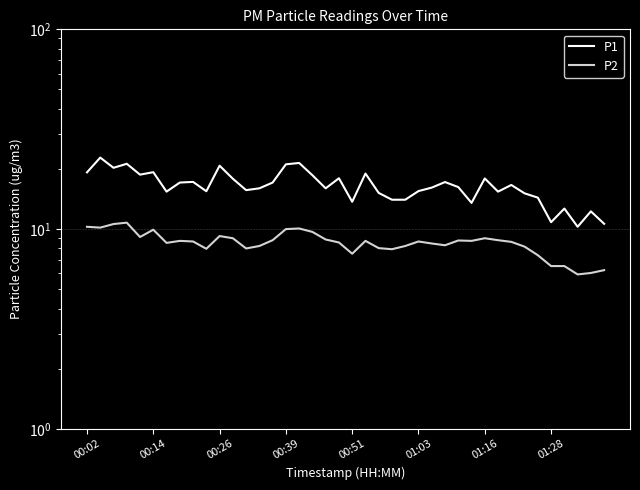

True or false: P2 and P1 intersect in this chart.

False